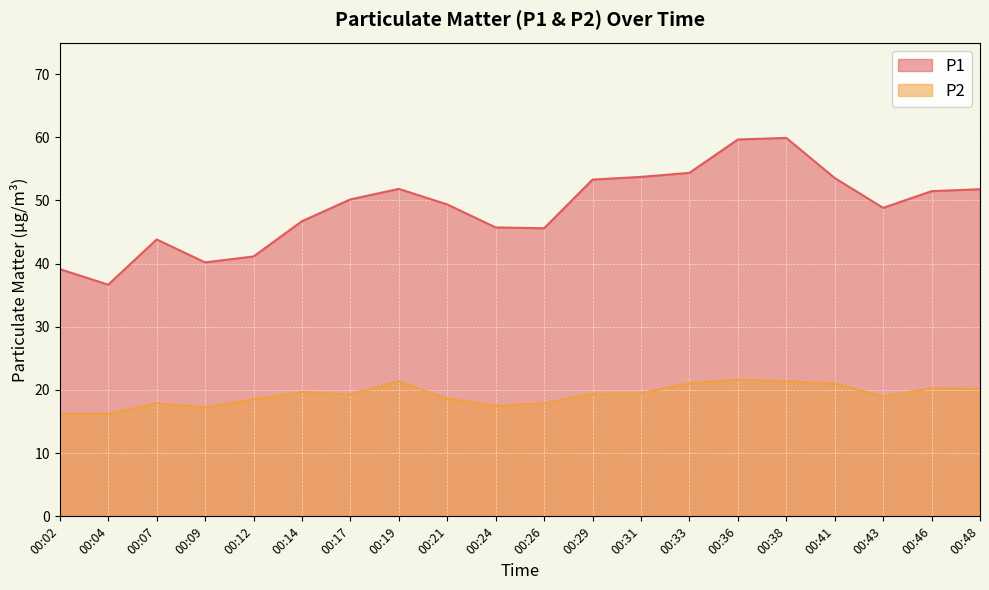

What is the difference between the P1 values at 00:21 and 00:09?

9.2